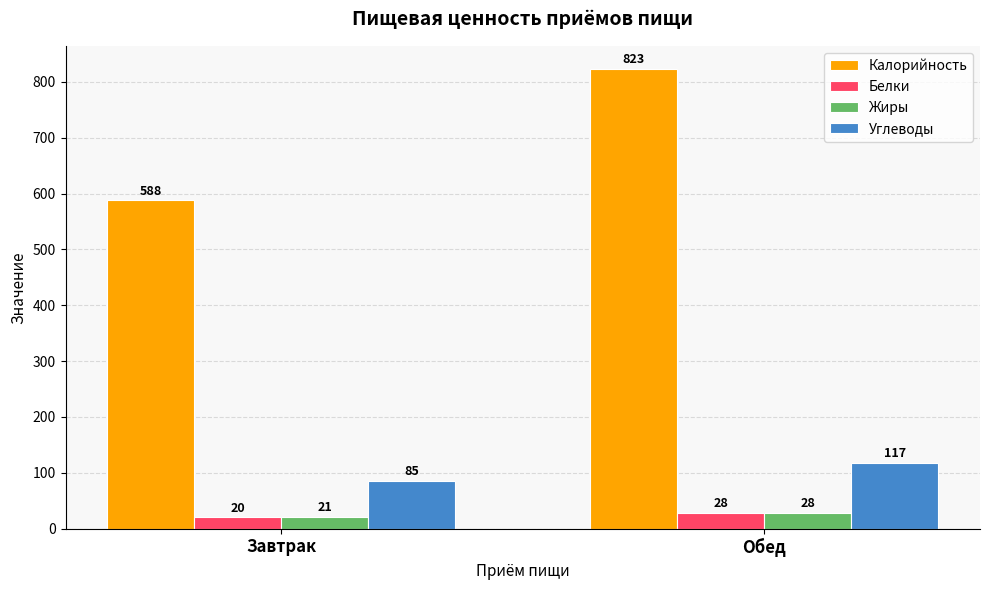

What is the difference between the Жиры values at Обед and Завтрак?

7